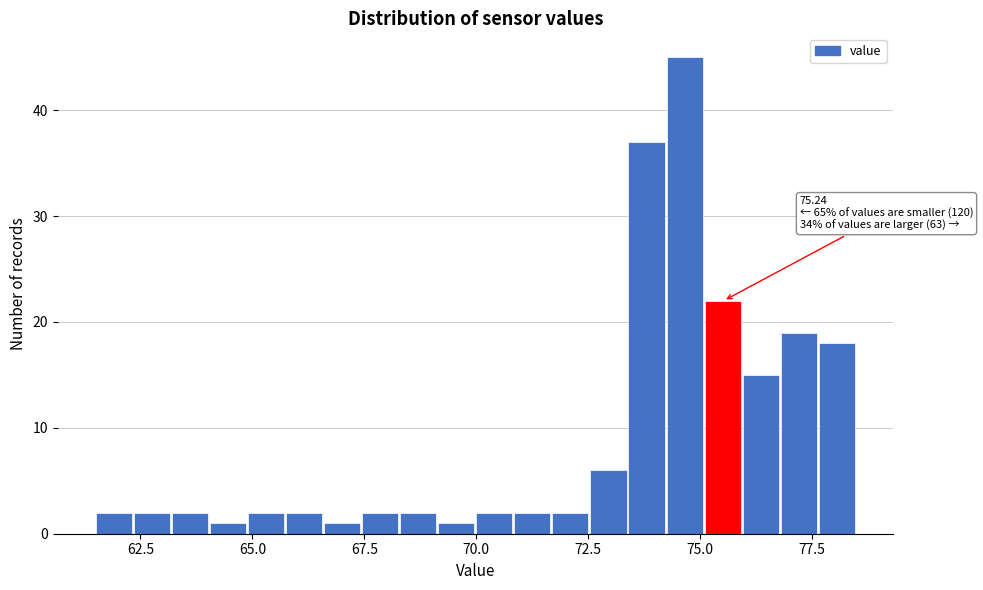

Around what value on the x-axis is the tallest bar? Give the approximate position of its centre, as read against the axis.

74.5